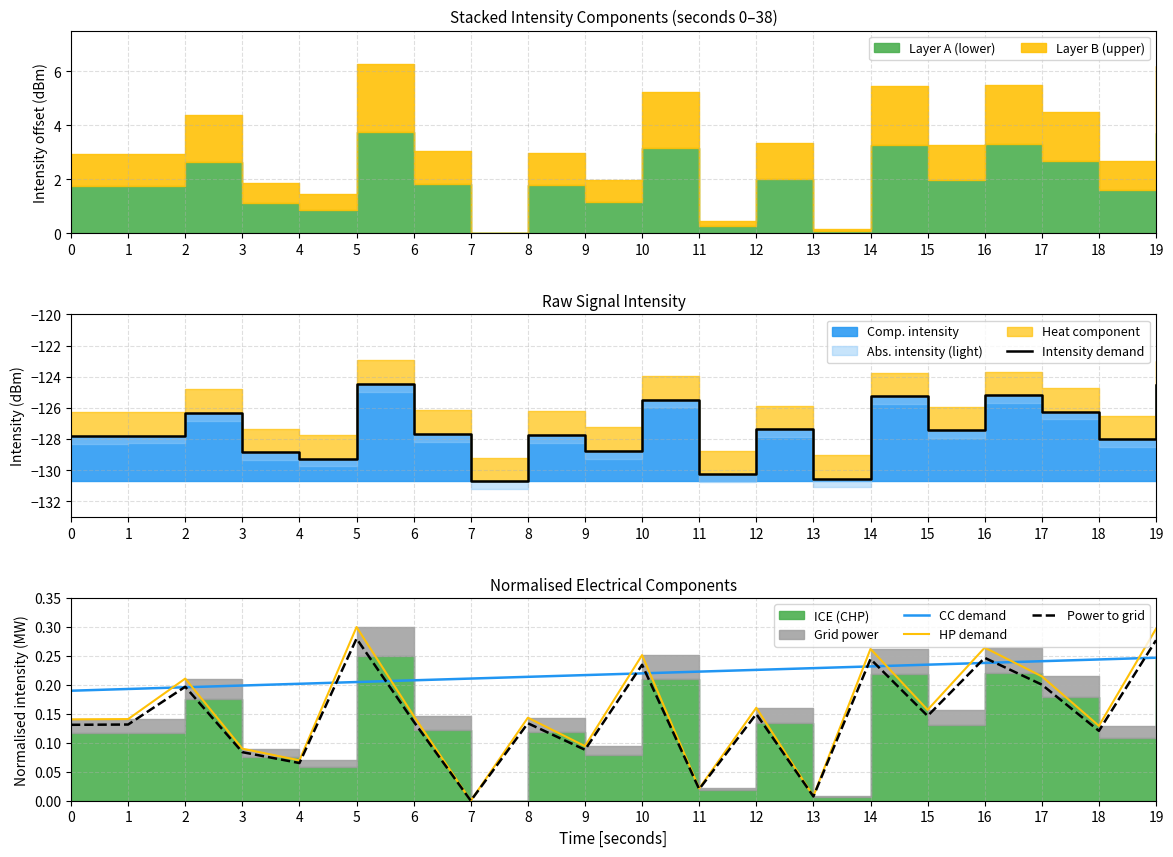

At how many categories does at least one series exceed -23?

20